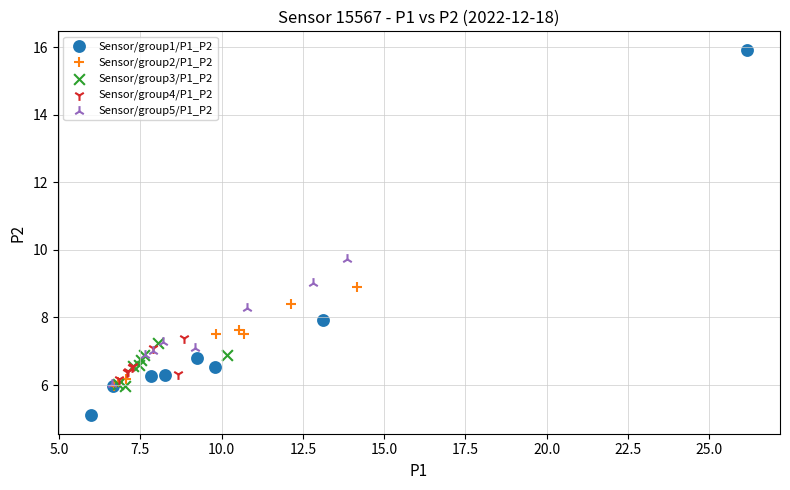

What are all the series names shown in the legend?

Sensor/group1/P1_P2, Sensor/group2/P1_P2, Sensor/group3/P1_P2, Sensor/group4/P1_P2, Sensor/group5/P1_P2